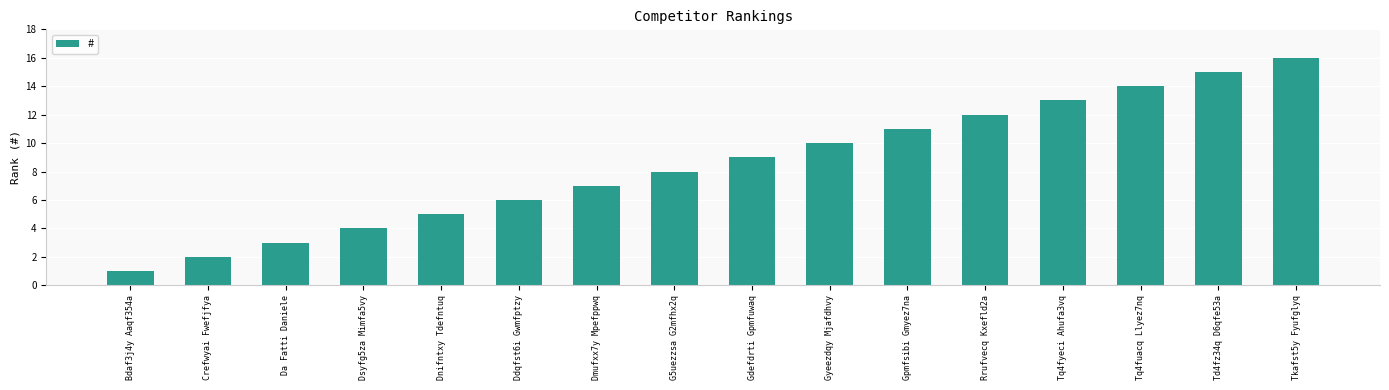

Rank the categories by value from lowest to highest.

Bdaf3j4y Aaqf354a, Crefwyai Fwefjfya, Da Fatti Daniele, Dsyfg5za Mimfa5vy, Dnifntxy Tdefntuq, Ddqfst6i Gwmfptzy, Dmufxx7y Mpefppwq, G5uezzsa G2mfhx2q, Gdefdrti Gpmfuwaq, Gyeezdqy Mjafdhvy, Gpmfsibi Gmyez7na, Rrufvecq Kxefld2a, Tq4fyeci Ahufa3vq, Tq4fuacq Llyez7nq, Td4fz34q D6qfe53a, Tkafst5y Fyufglyq